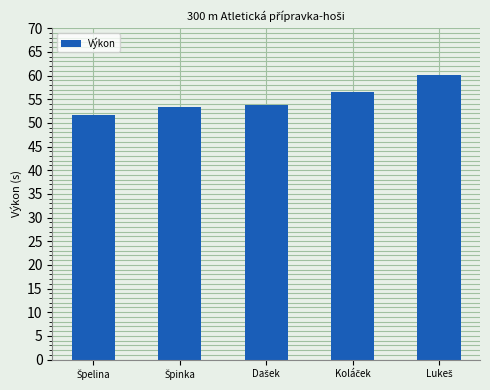

What is the difference between the maximum and minimum values?

8.6